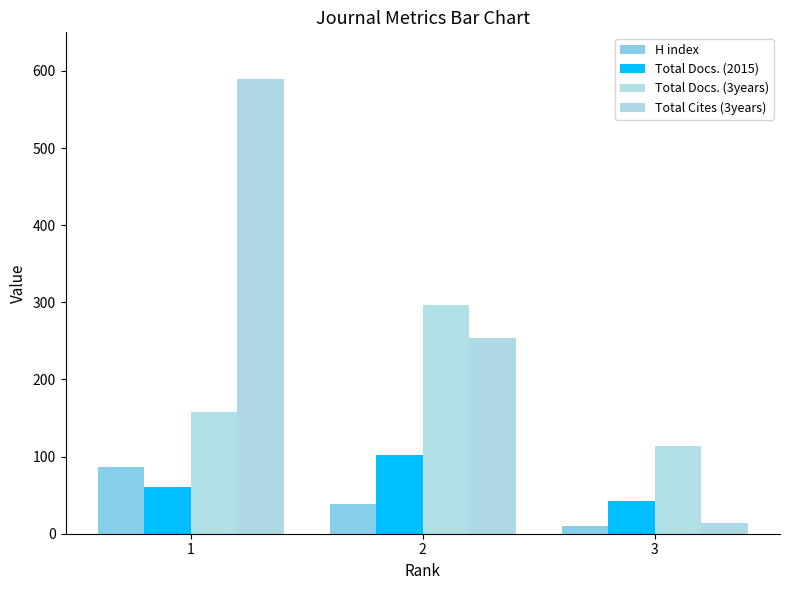

Which series has the largest total across all categories?

Total Cites (3years)